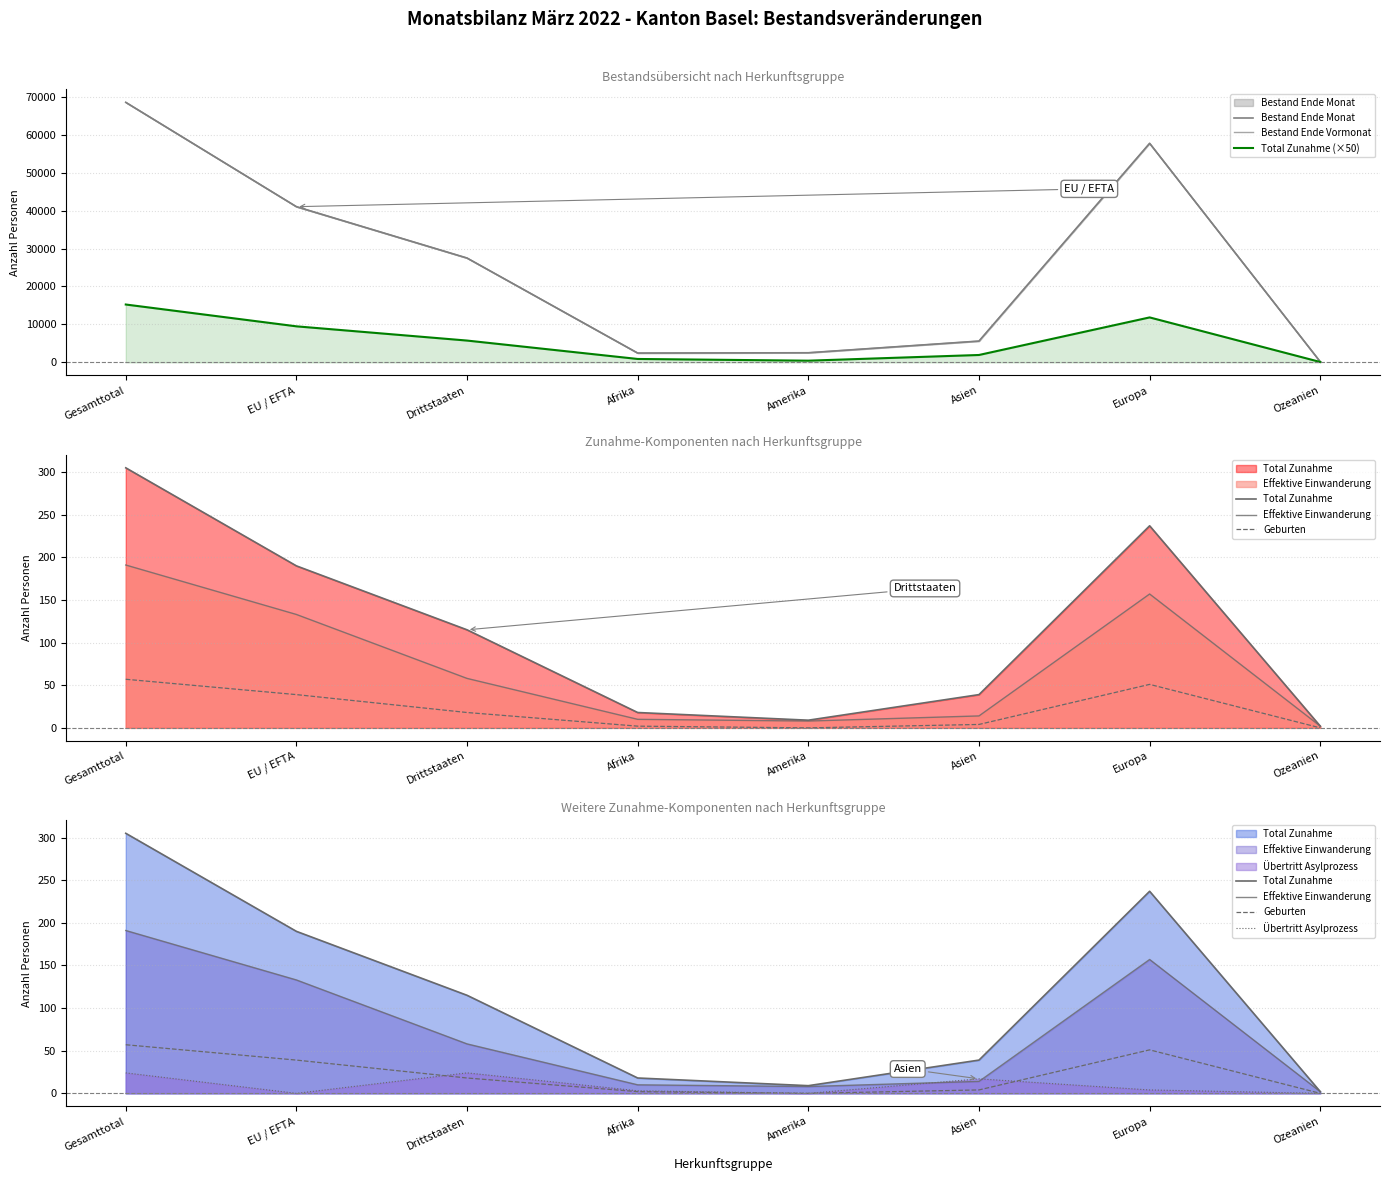

Which series changed the most between Drittstaaten and Europa?

Bestand Ende Vormonat